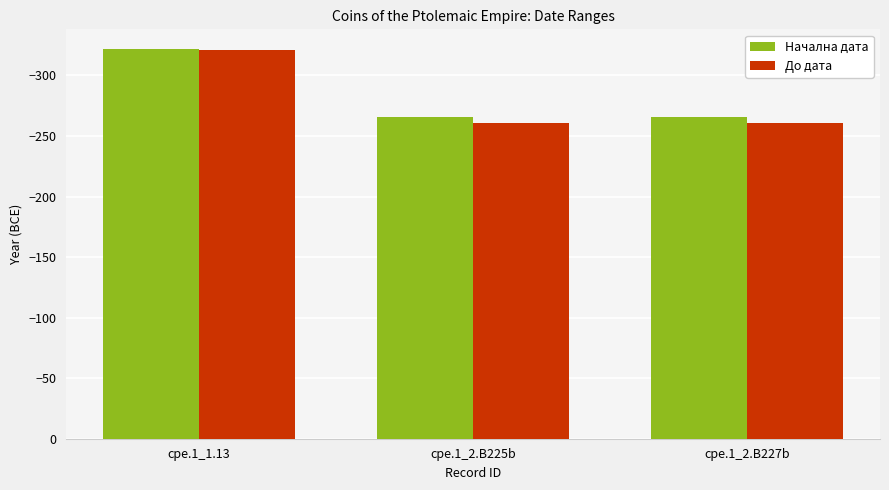

The До дата series shows -135 at cpe.1_2.B225b. True or false?

False